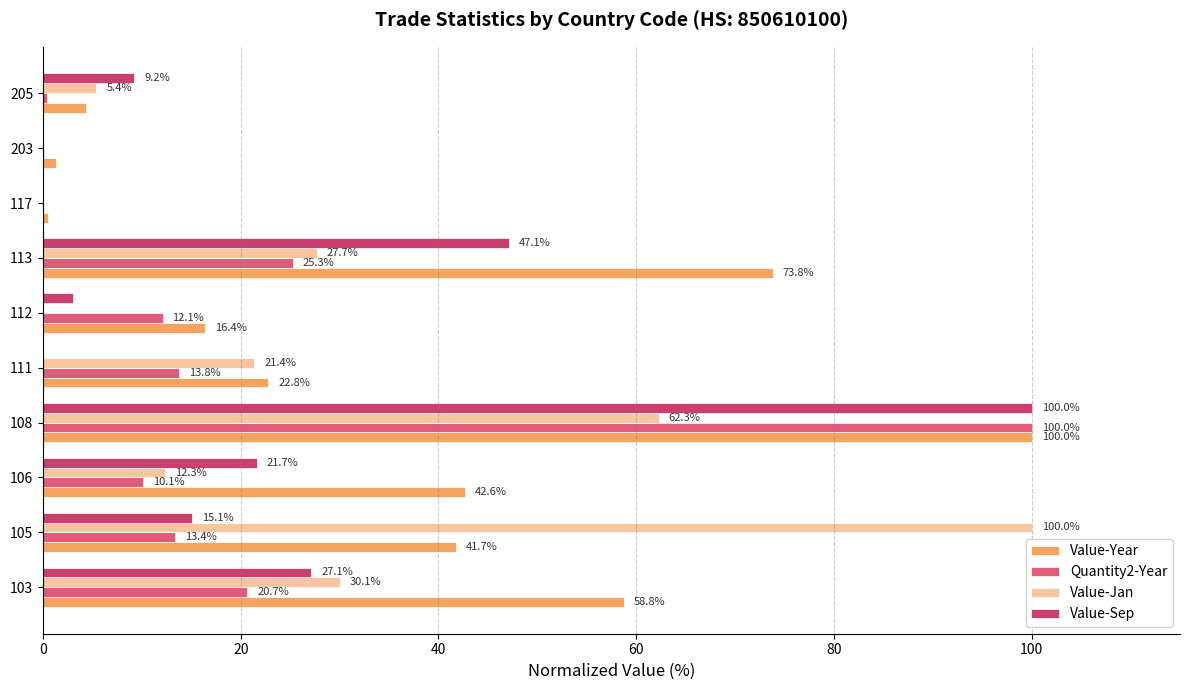

What is the maximum value shown in the chart?

100.0